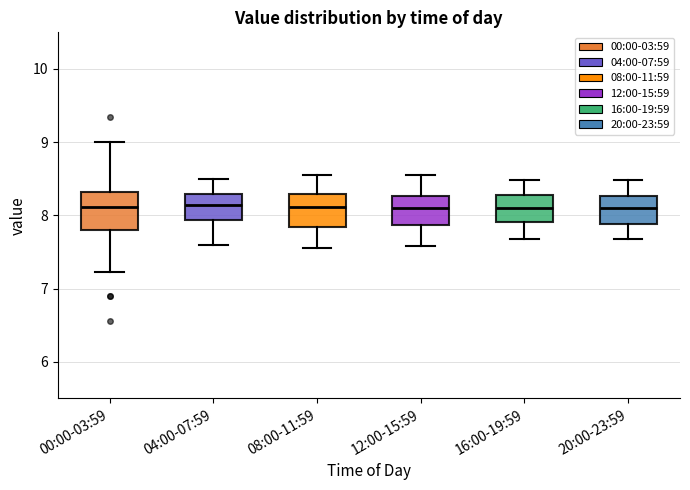

Where is the upper edge of the box for 00:00-03:59 on the y-axis? The values are not printed on the chart, so give them approximately, as read against the axis.

8.3